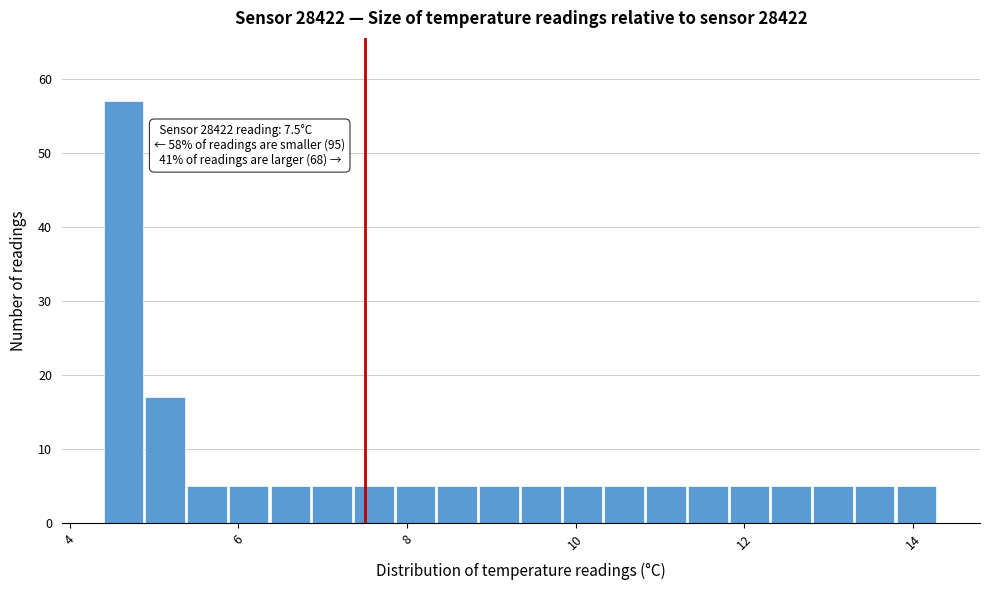

Read against the x-axis, roughly where is the centre of the tallest bar?

4.6